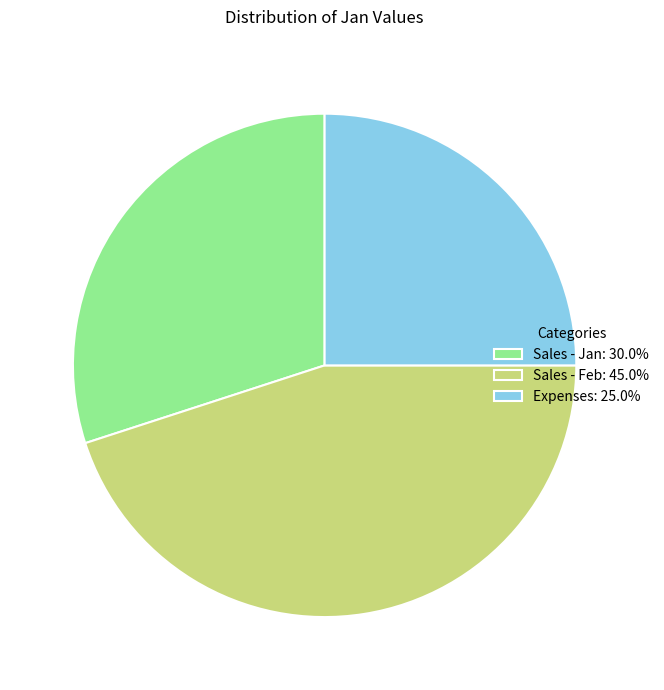

How many slices are in this pie chart?

3